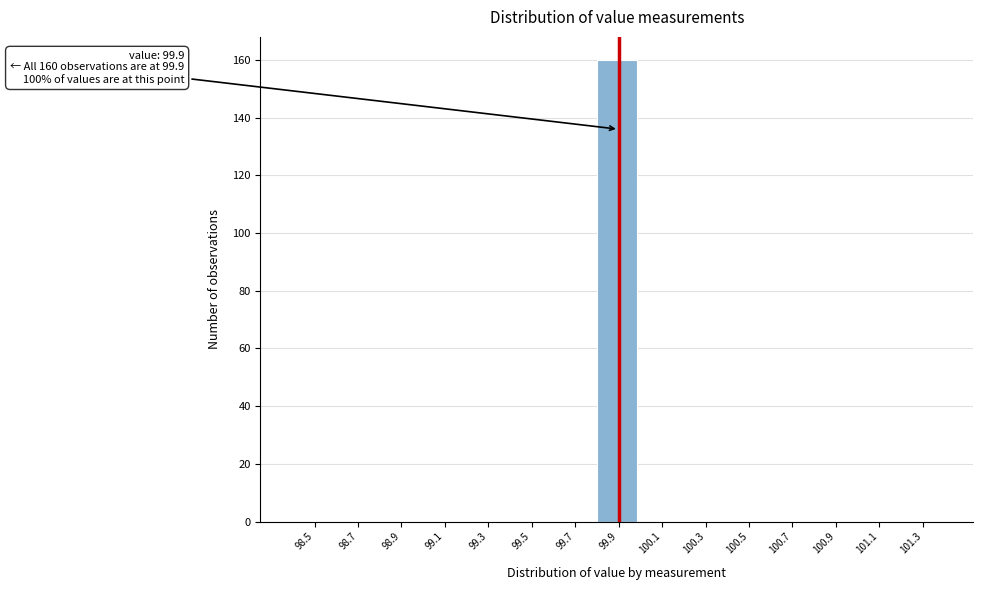

Over which range of the x-axis is the bar tallest?

99.8 to 100.0